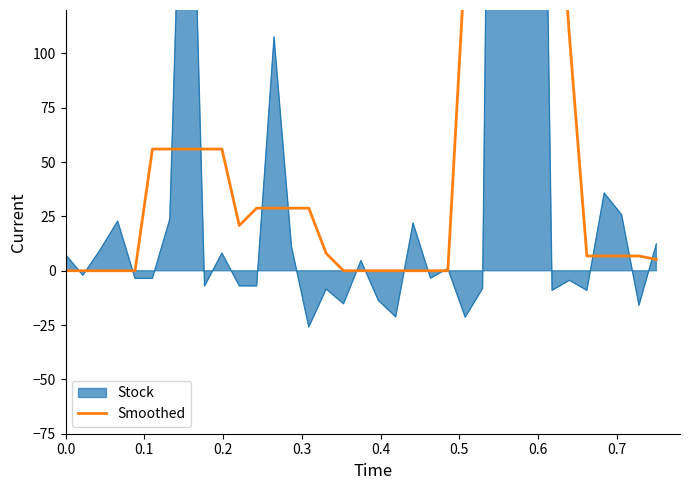

What is the value of the 26th point from the left?

364.0